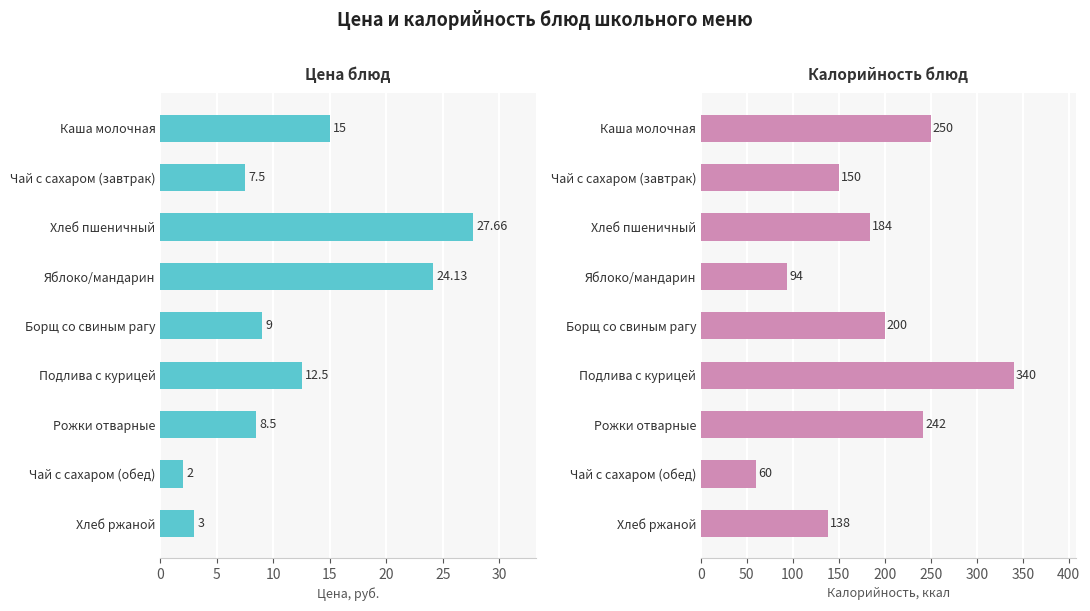

Is the value of Цена (руб.) at Хлеб пшеничный greater than the value of Калорийность (ккал) at Чай с сахаром (обед)?

No